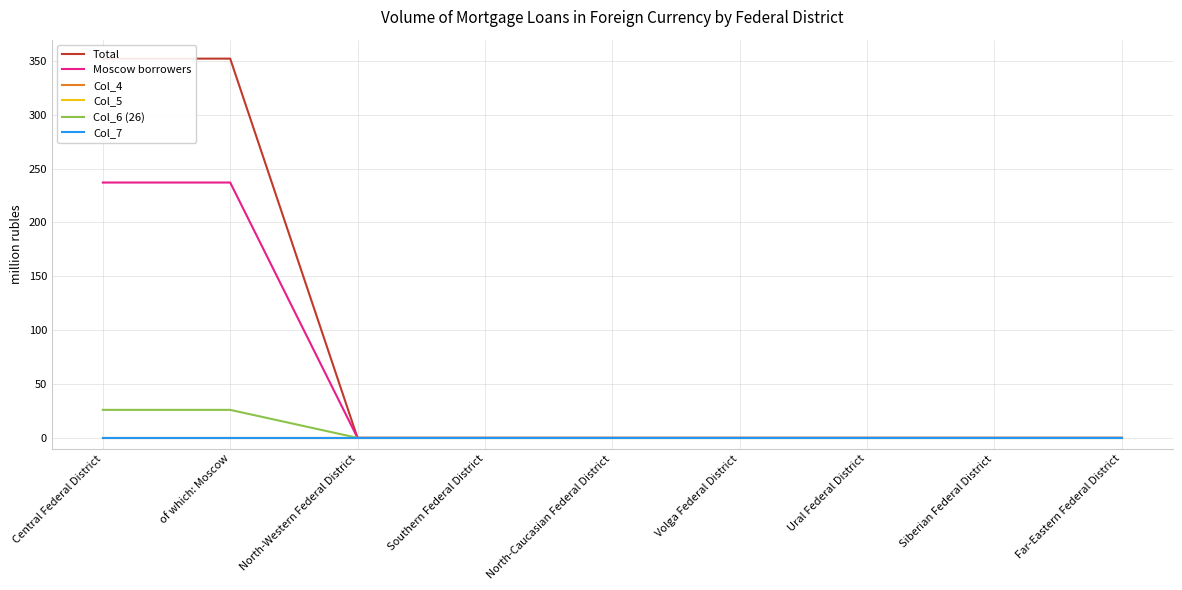

Which series has the largest range (max minus min)?

Total